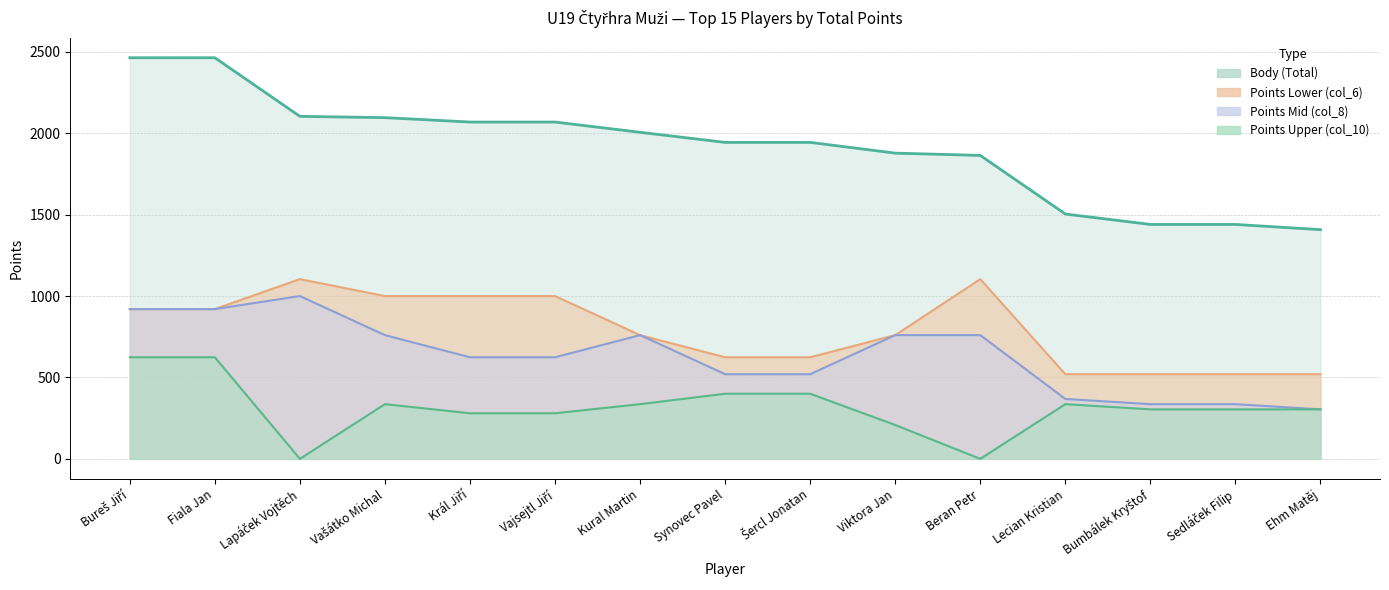

True or false: Body (Total) and Points Mid (col_8) intersect in this chart.

False